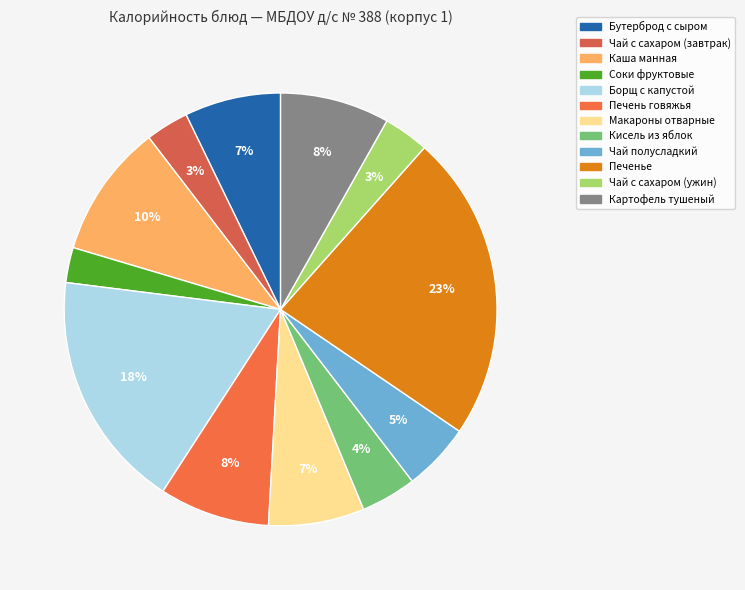

Is there any slice that represents more than half of the pie?

No